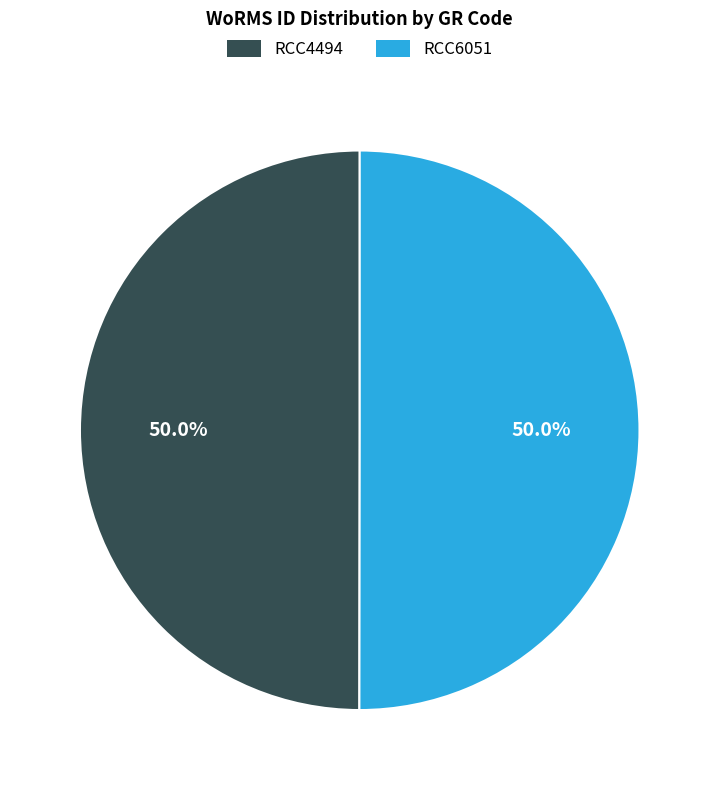

Is the sum of RCC6051 and RCC4494 greater than half?

Yes